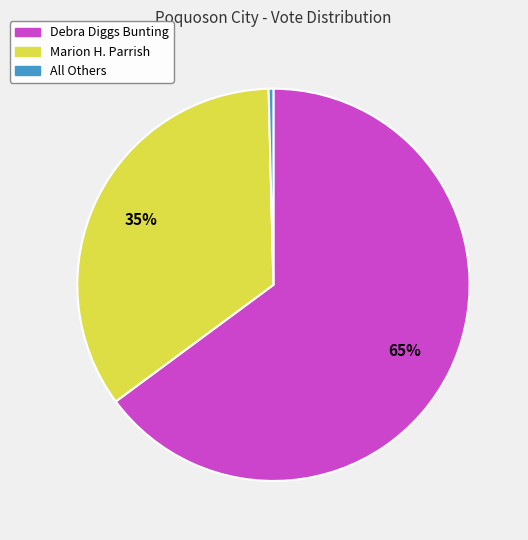

Does Debra Diggs Bunting represent more than half of the total?

Yes